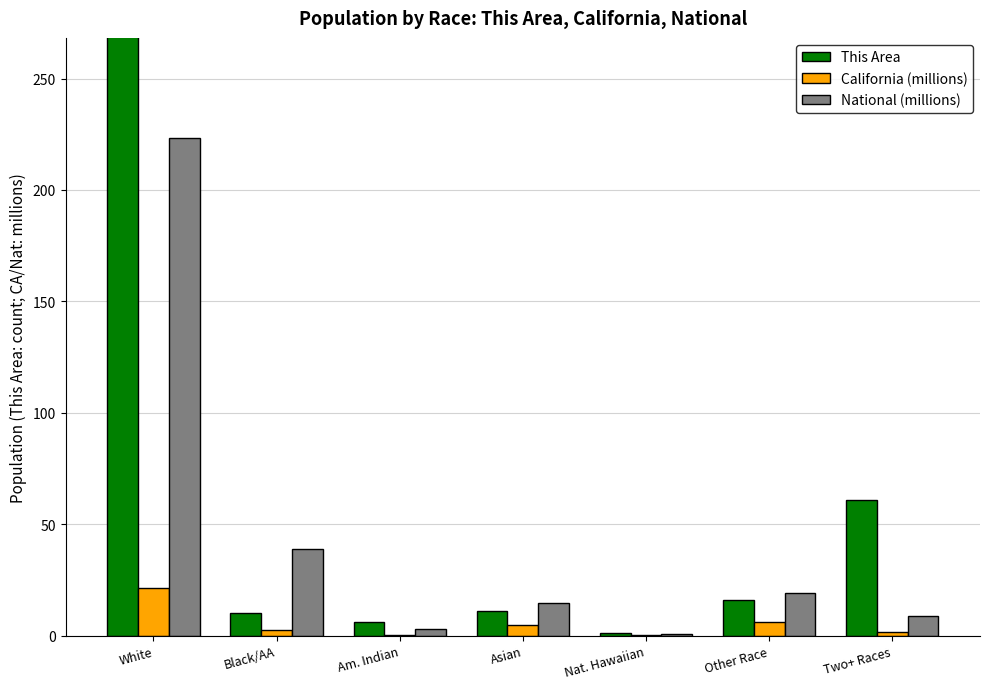

Reading left to right, extract all data points from this chart.

This Area: White=1047.0	Black/AA=10.0	Am. Indian=6.0	Asian=11.0	Nat. Hawaiian=1.0	Other Race=16.0	Two+ Races=61.0
California (millions): White=21.5	Black/AA=2.3	Am. Indian=0.4	Asian=4.9	Nat. Hawaiian=0.1	Other Race=6.3	Two+ Races=1.8
National (millions): White=223.6	Black/AA=38.9	Am. Indian=2.9	Asian=14.7	Nat. Hawaiian=0.5	Other Race=19.1	Two+ Races=9.0